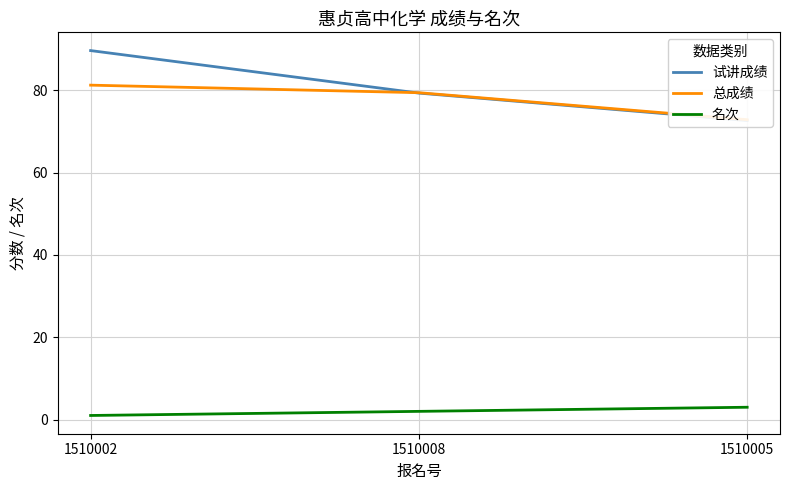

Reading left to right, transcribe all the data shown in this chart.

试讲成绩: 1510002=89.7	1510008=79.3	1510005=72.7
总成绩: 1510002=81.3	1510008=79.4	1510005=72.9
名次: 1510002=1.0	1510008=2.0	1510005=3.0